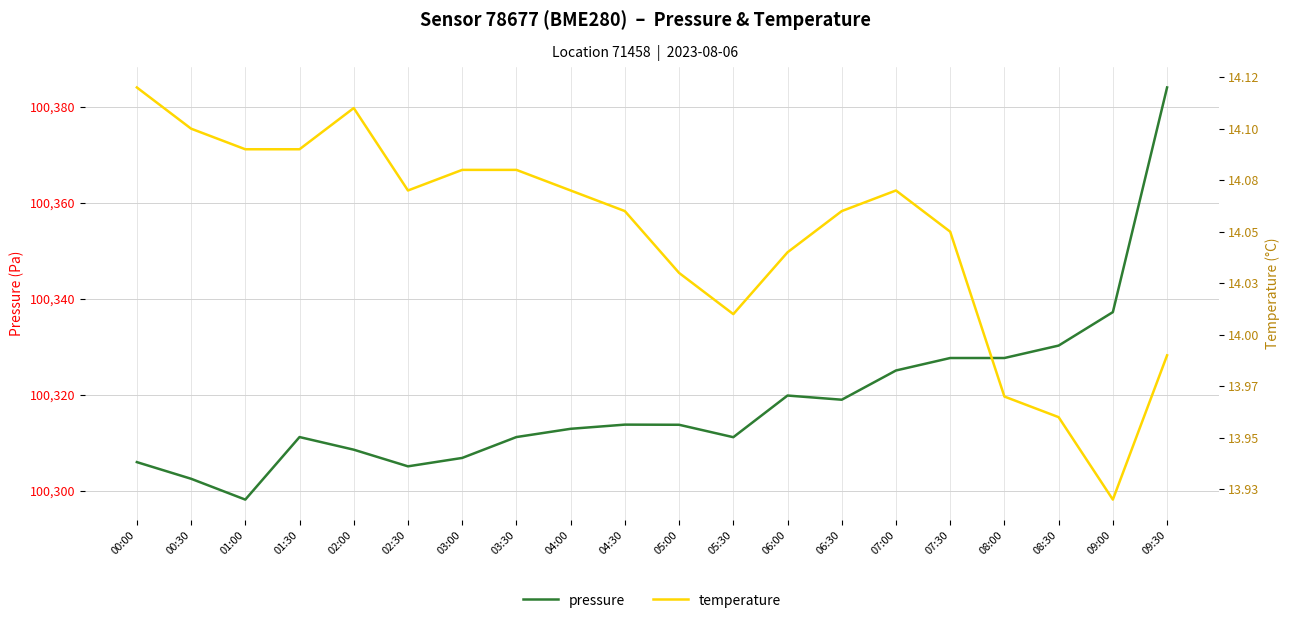

True or false: pressure and temperature intersect in this chart.

False